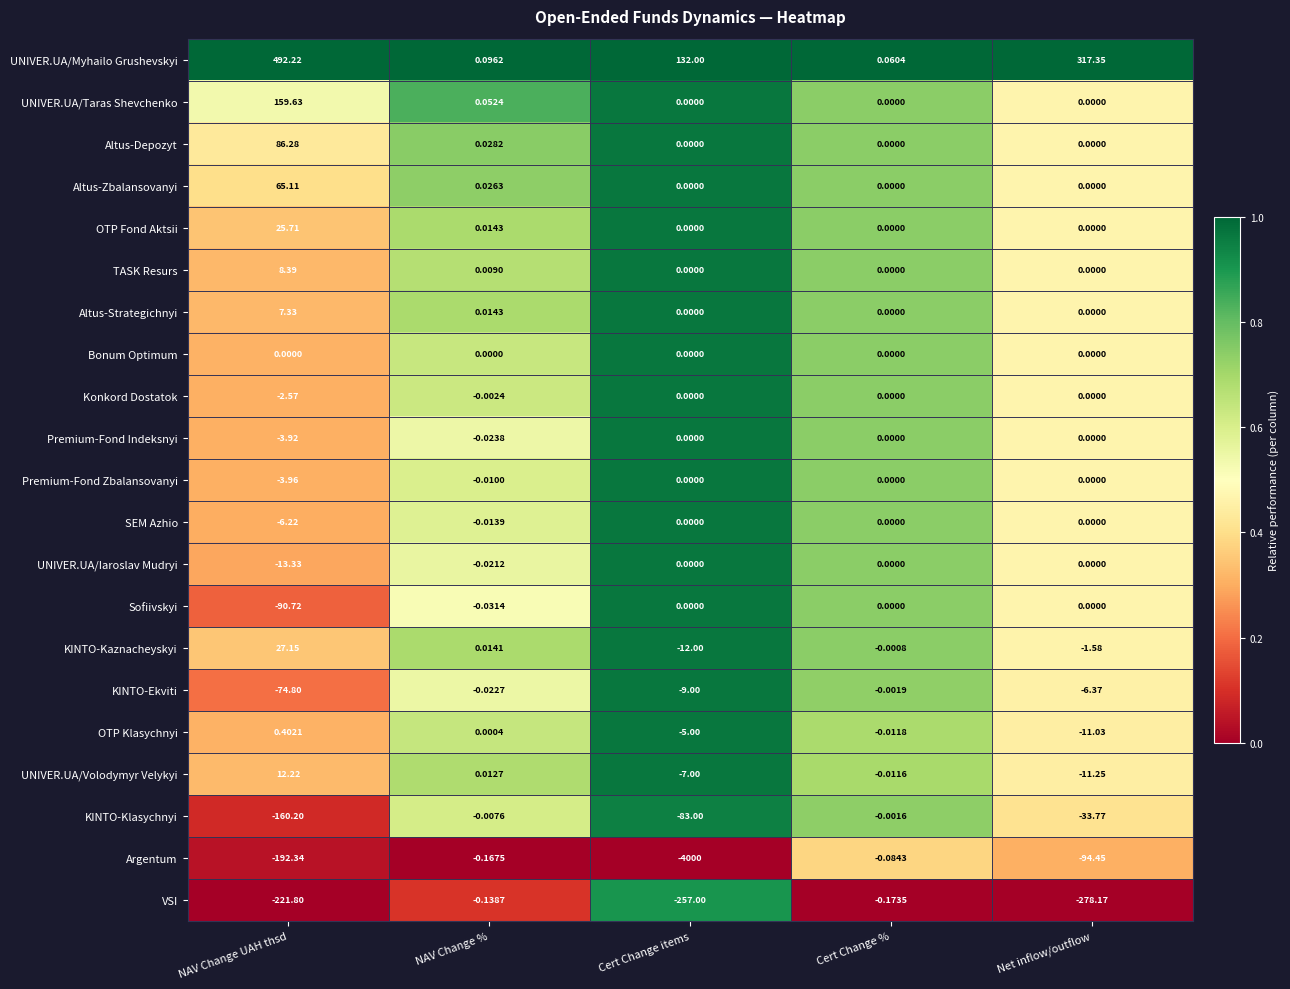

What is the maximum value shown in the chart?

492.2